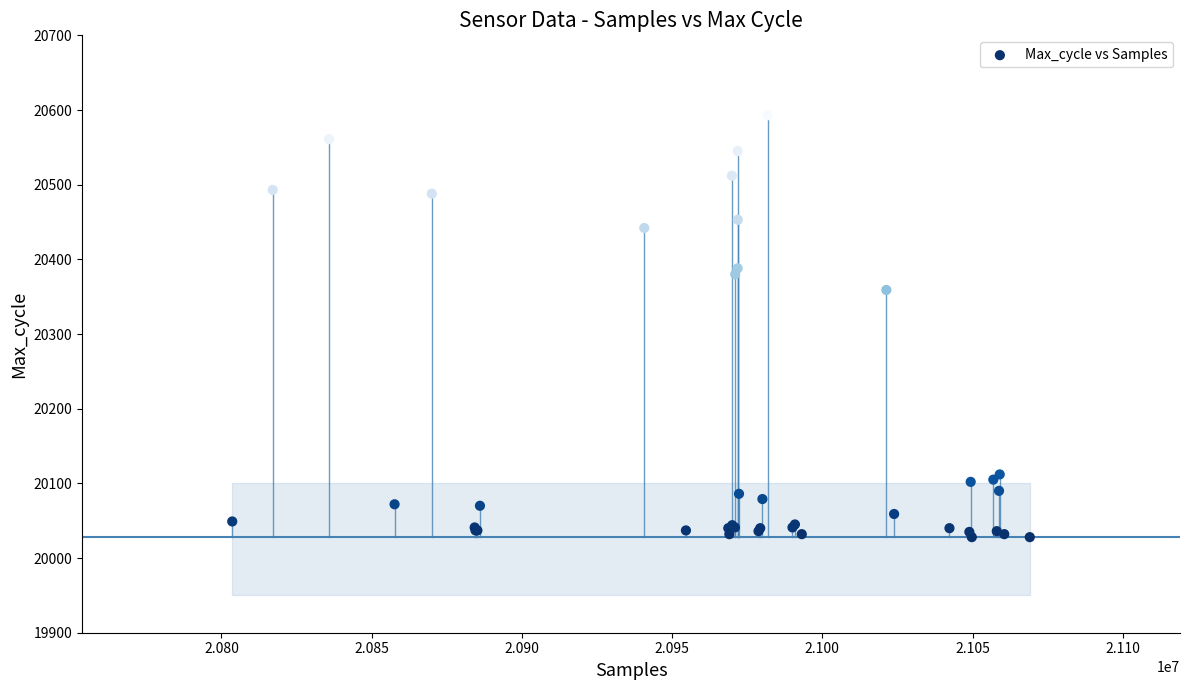

What Y value in the scatter plot is closest to 20310?

20359